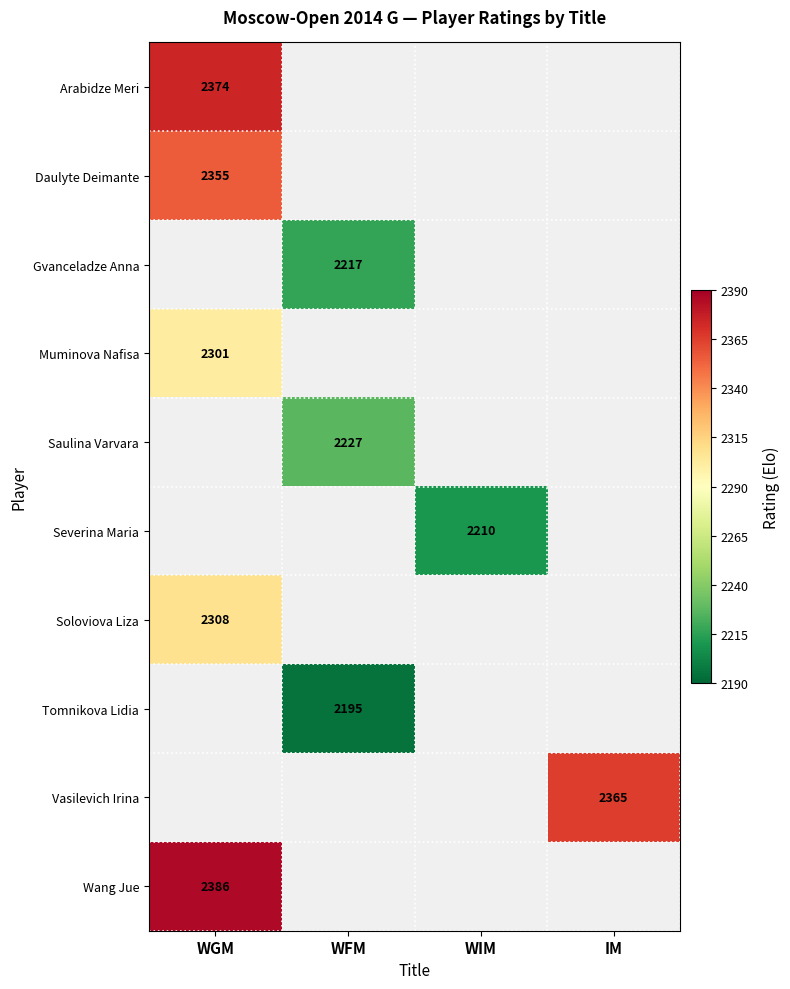

How many distinct data groups are displayed?

10